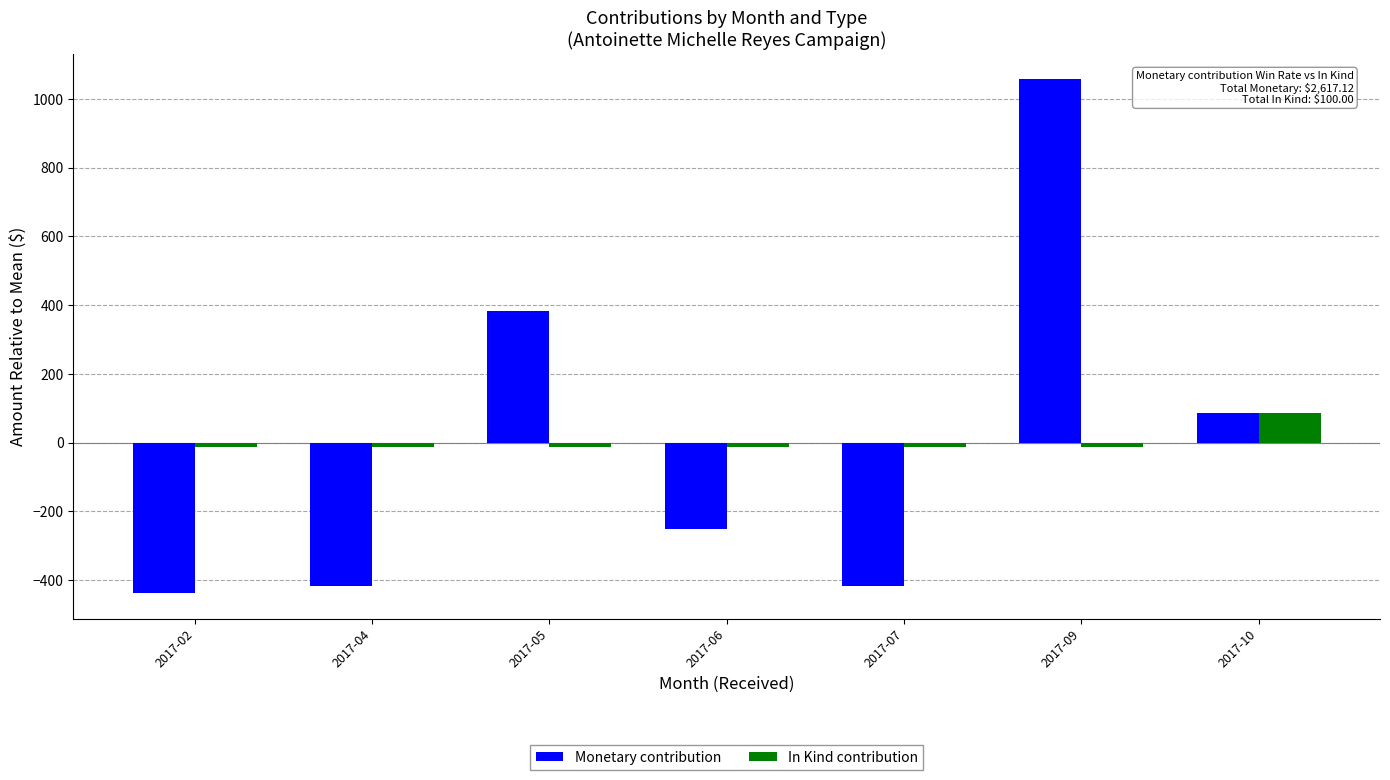

The Monetary contribution series shows -253.0 at 2017-06. True or false?

True